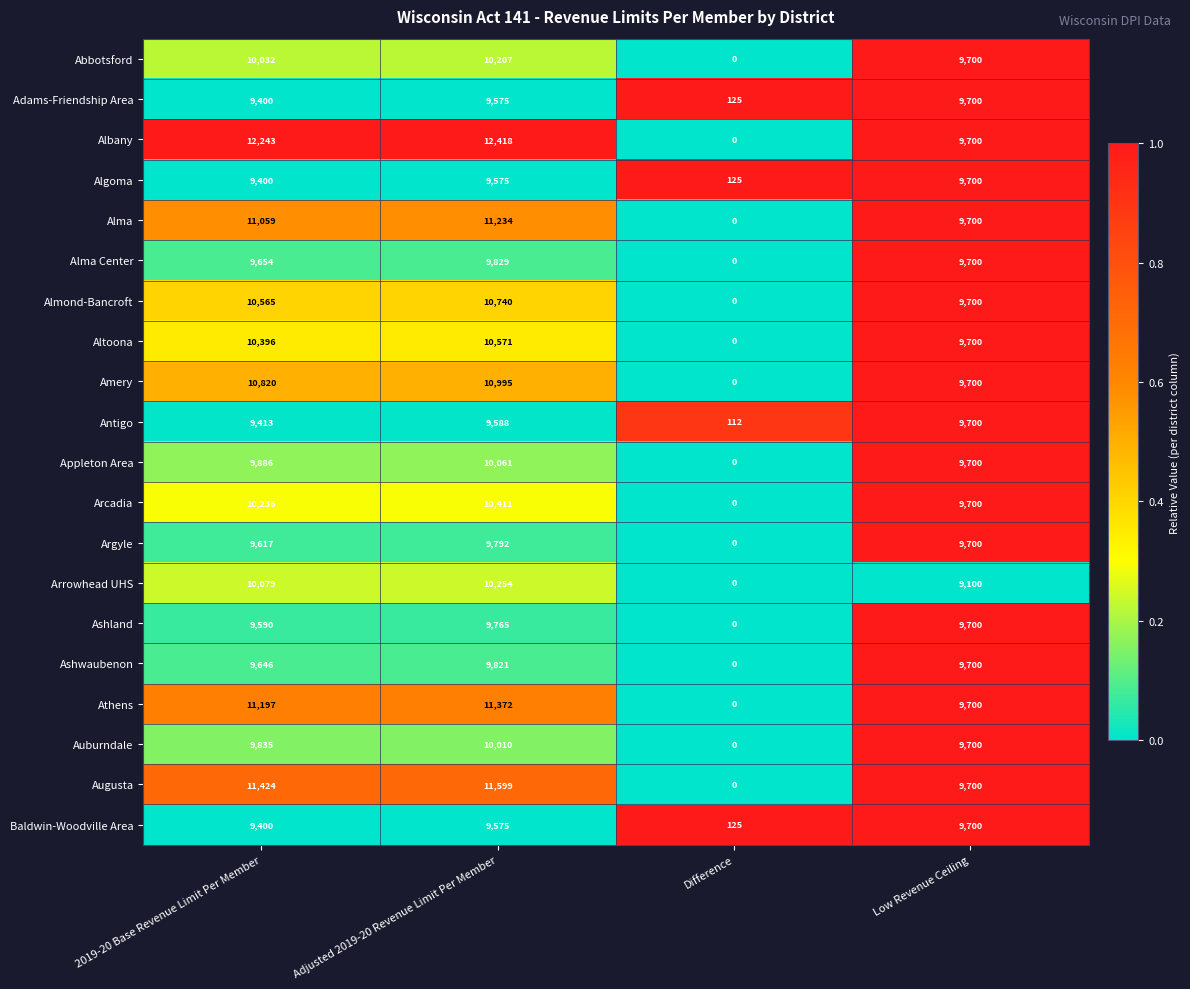

Which category has the lowest value across all series?

Difference